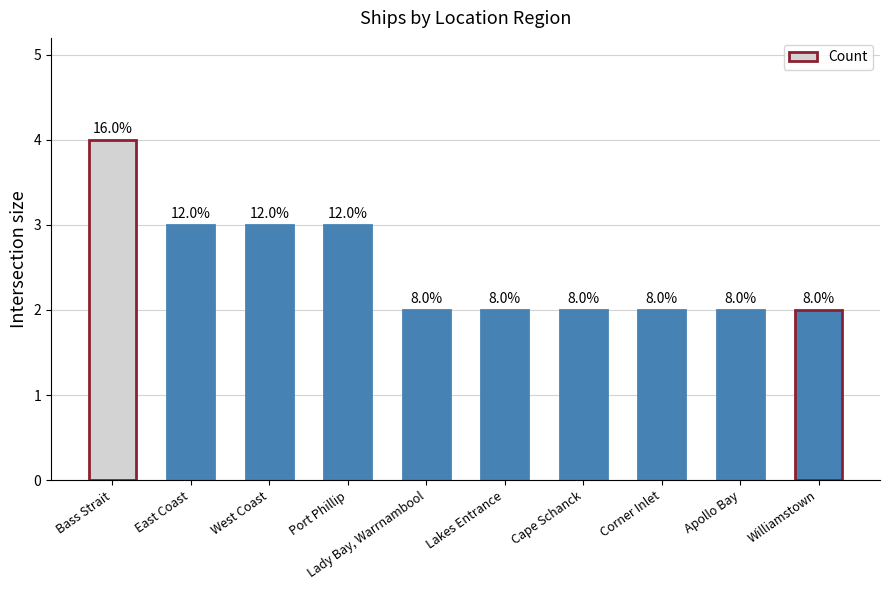

Is it true that the value at Bass Strait is 4?

True